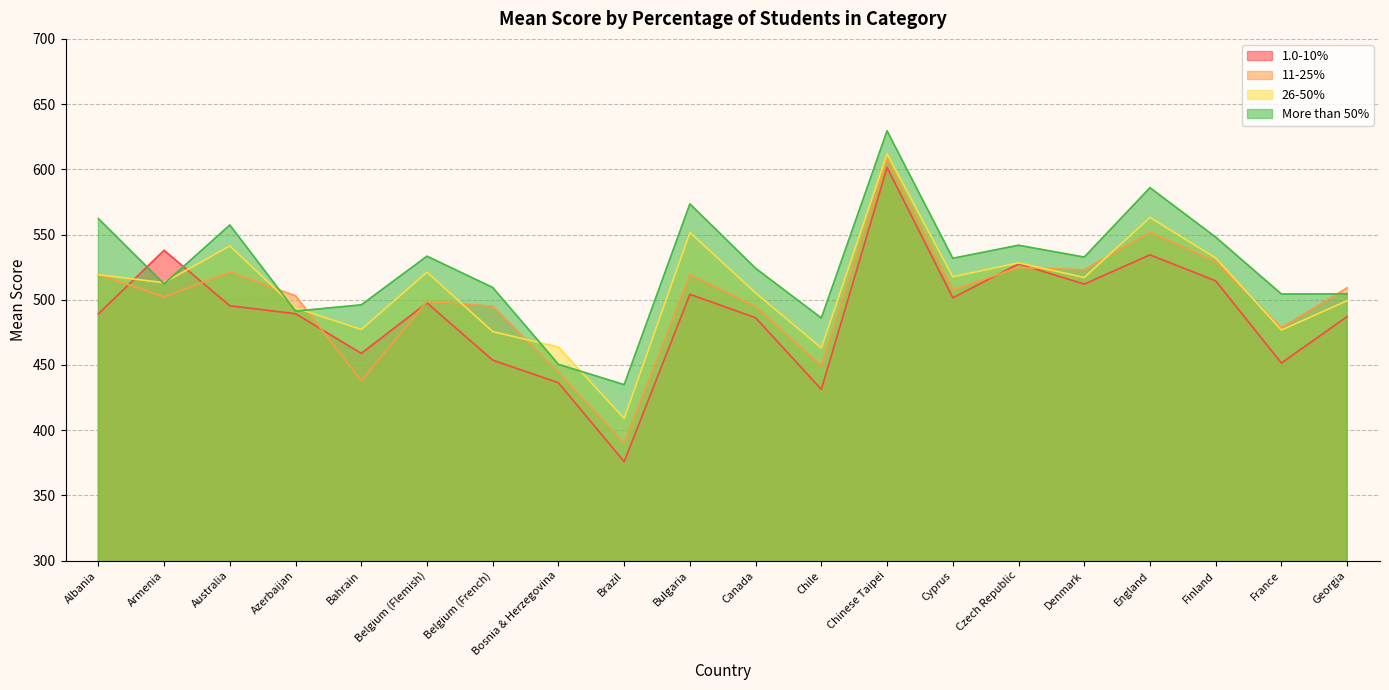

Reading left to right, what are all the values shown in this chart?

1.0-10%: Albania=489.2	Armenia=537.9	Australia=495.4	Azerbaijan=489.3	Bahrain=458.9	Belgium (Flemish)=497.6	Belgium (French)=453.7	Bosnia & Herzegovina=436.4	Brazil=375.9	Bulgaria=504.2	Canada=486.2	Chile=431.3	Chinese Taipei=601.4	Cyprus=501.5	Czech Republic=527.5	Denmark=512.0	England=534.4	Finland=514.5	France=451.5	Georgia=487.1
11-25%: Albania=519.3	Armenia=502.3	Australia=521.2	Azerbaijan=503.0	Bahrain=437.9	Belgium (Flemish)=498.7	Belgium (French)=495.1	Bosnia & Herzegovina=444.2	Brazil=390.0	Bulgaria=519.3	Canada=494.7	Chile=449.2	Chinese Taipei=608.0	Cyprus=507.5	Czech Republic=524.8	Denmark=522.9	England=551.7	Finland=529.3	France=478.6	Georgia=509.1
26-50%: Albania=519.2	Armenia=513.1	Australia=541.3	Azerbaijan=493.8	Bahrain=477.2	Belgium (Flemish)=521.2	Belgium (French)=475.6	Bosnia & Herzegovina=463.7	Brazil=409.1	Bulgaria=551.6	Canada=505.2	Chile=463.1	Chinese Taipei=611.9	Cyprus=517.6	Czech Republic=528.3	Denmark=517.1	England=563.1	Finland=532.1	France=476.8	Georgia=499.3
More than 50%: Albania=562.2	Armenia=512.2	Australia=557.3	Azerbaijan=491.3	Bahrain=496.1	Belgium (Flemish)=533.4	Belgium (French)=509.4	Bosnia & Herzegovina=450.5	Brazil=434.9	Bulgaria=573.5	Canada=524.1	Chile=486.0	Chinese Taipei=629.5	Cyprus=531.8	Czech Republic=541.8	Denmark=532.7	England=585.9	Finland=548.0	France=504.4	Georgia=504.5